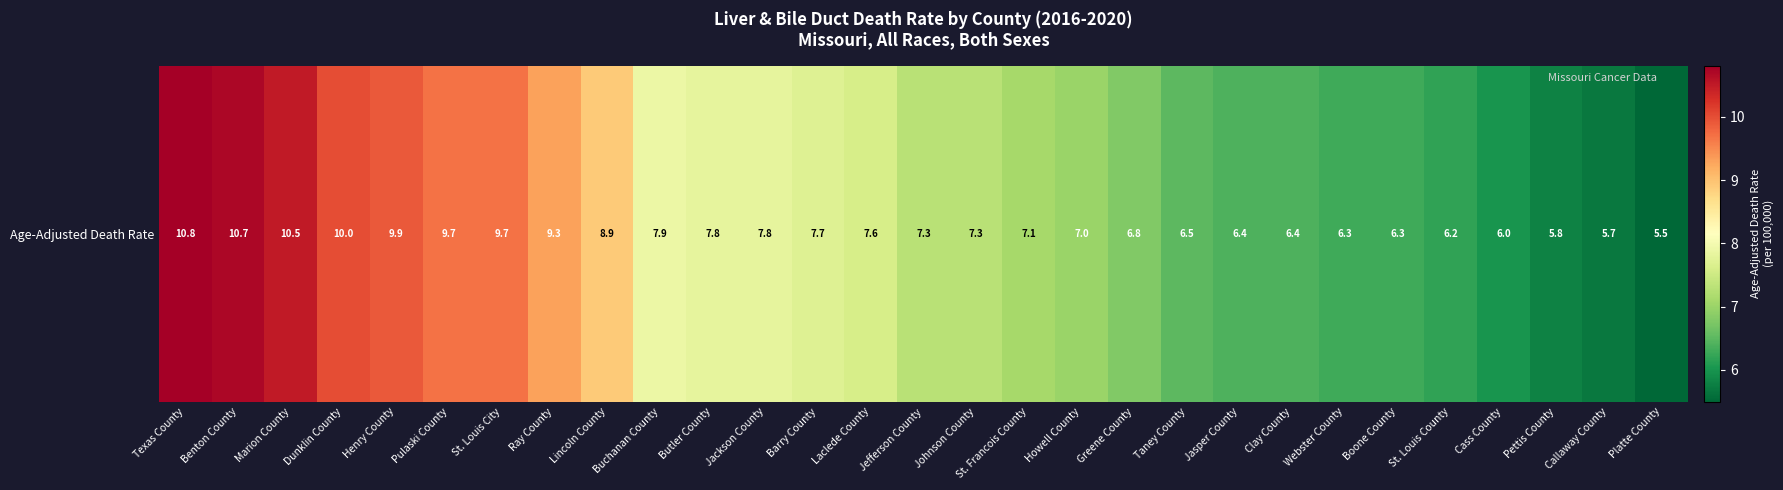

What value does the data have at Greene County?

6.8